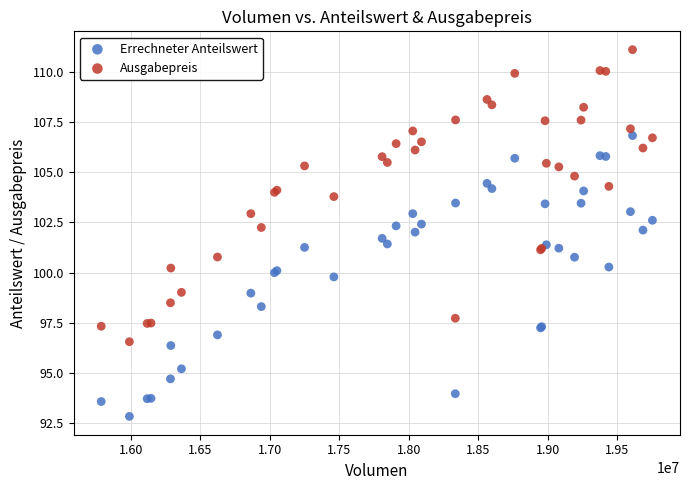

Which series contains the highest Y value?

Ausgabepreis